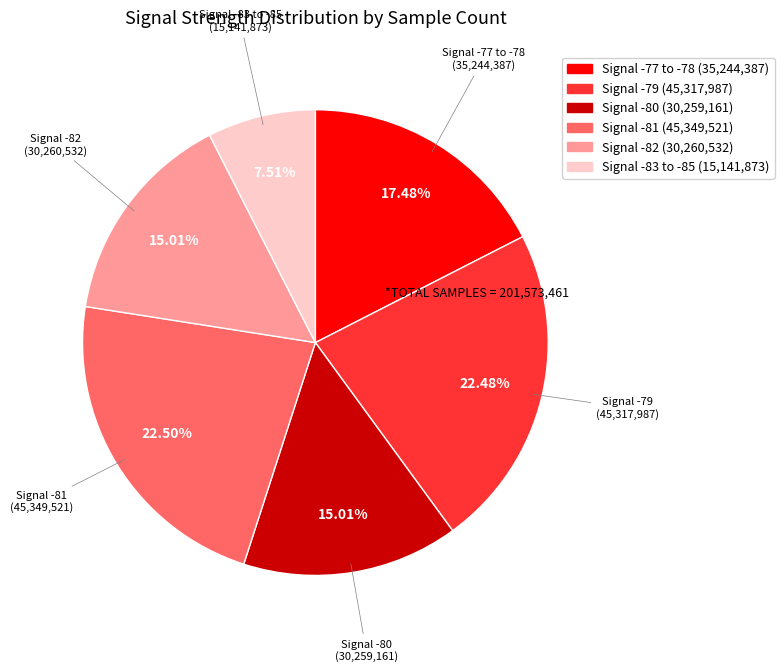

Is there a majority slice in this chart?

No